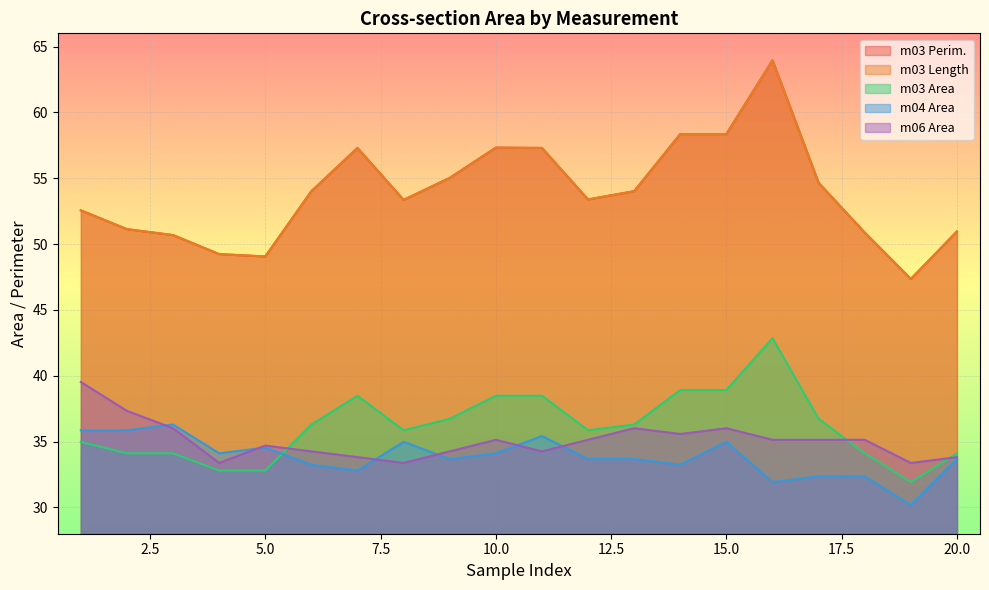

What is the difference between the highest and lowest values at 20?

17.3